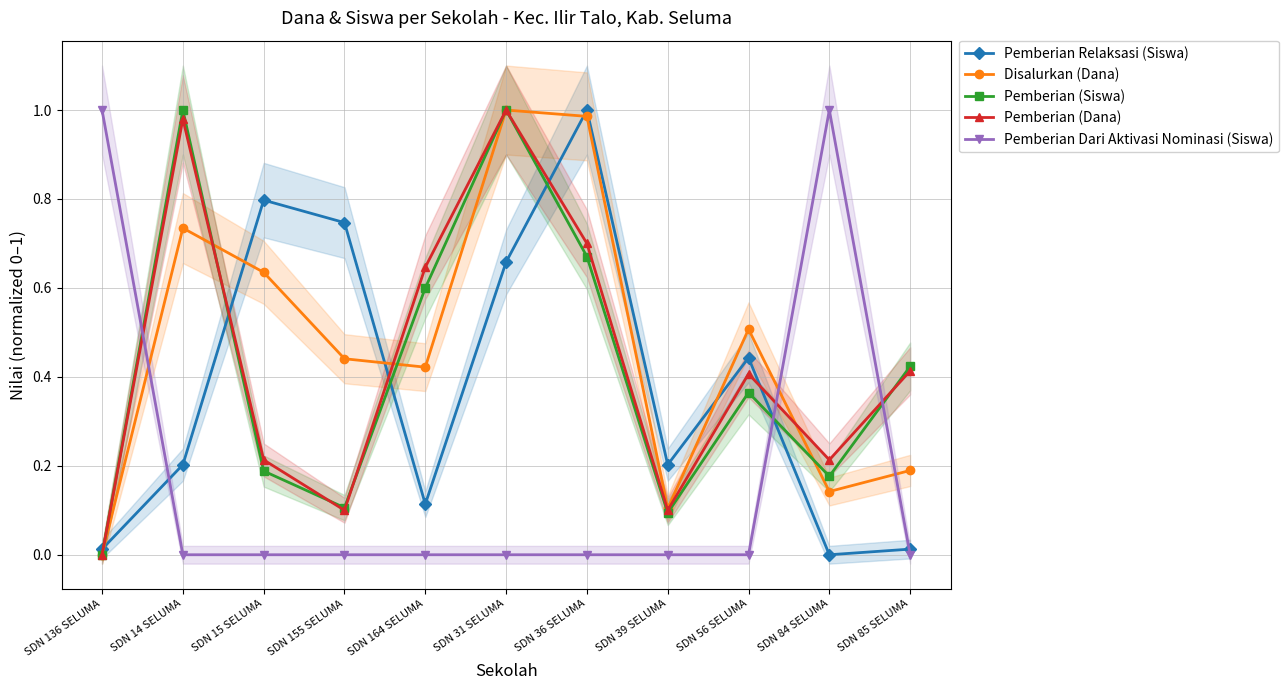

Does the chart display data point markers on the line(s)?

Yes